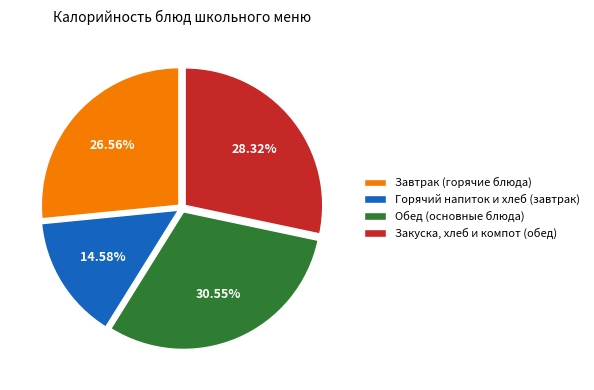

To the nearest percent, what is the average slice percentage?

25%